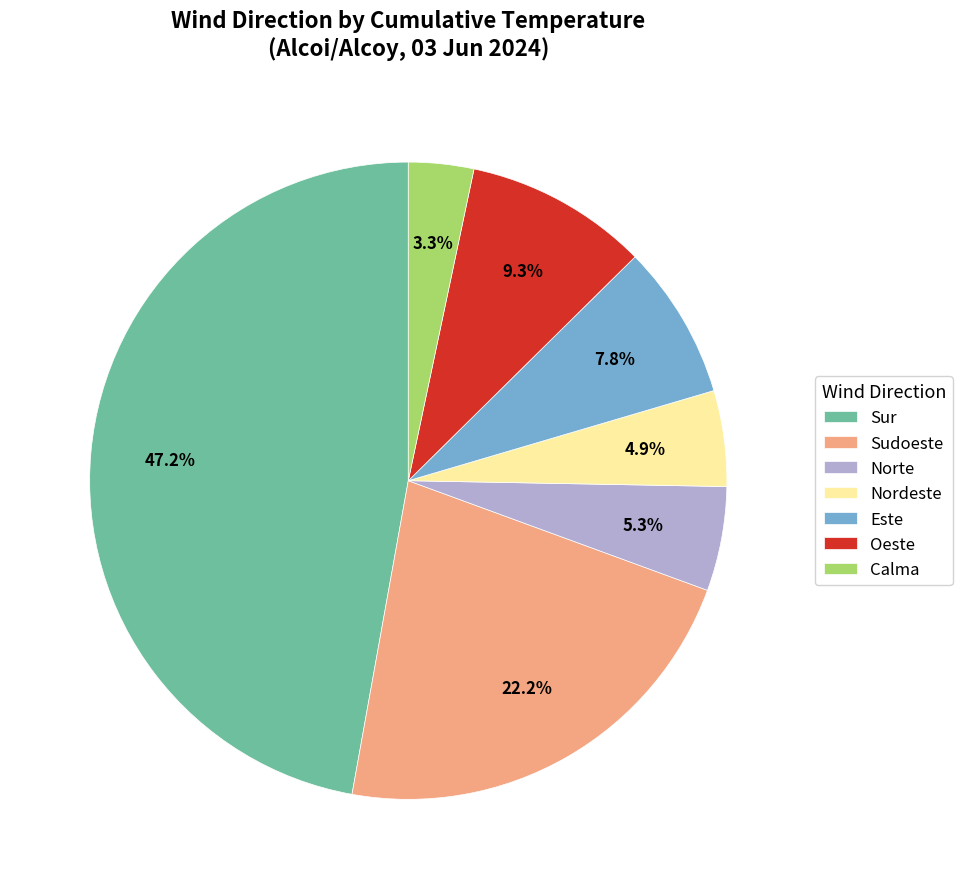

Is it true that Este is 1% of the pie?

False